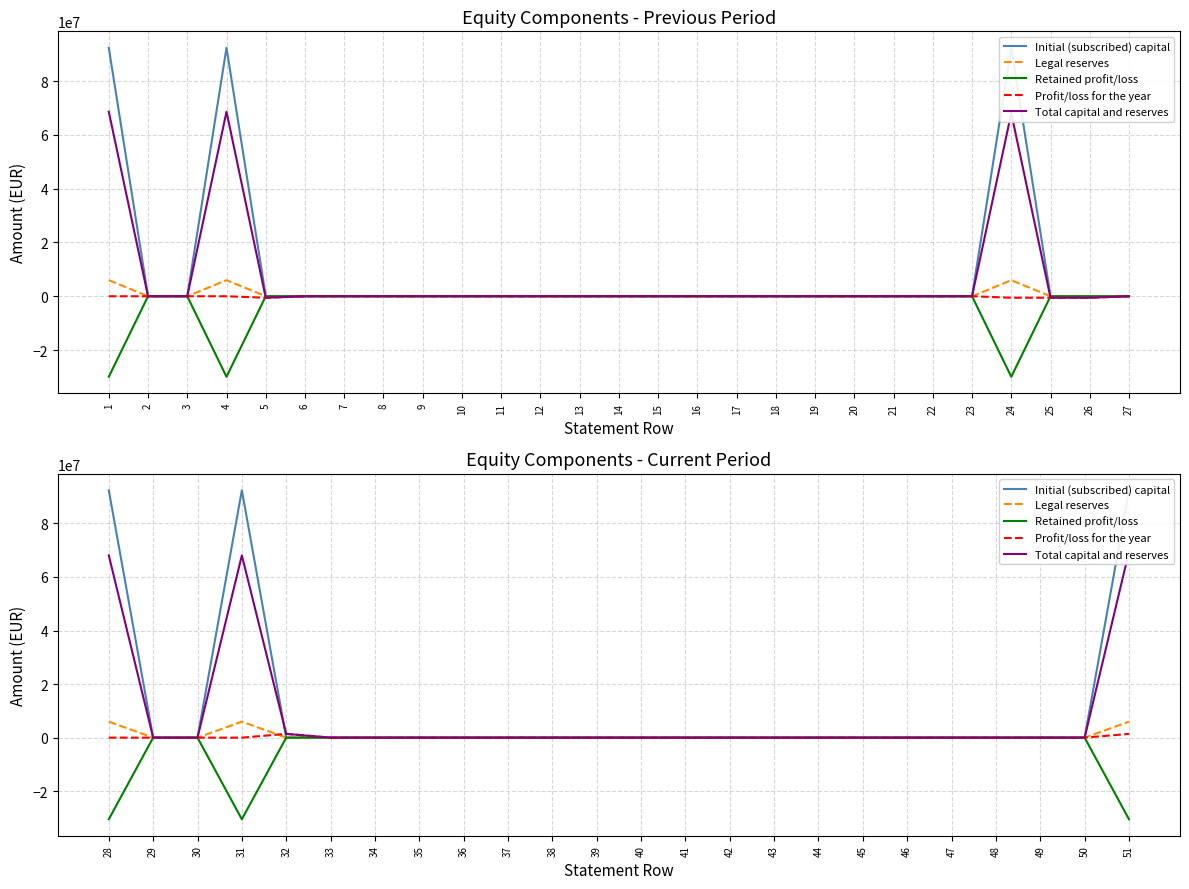

How many positive values does the Legal reserves series have?

3